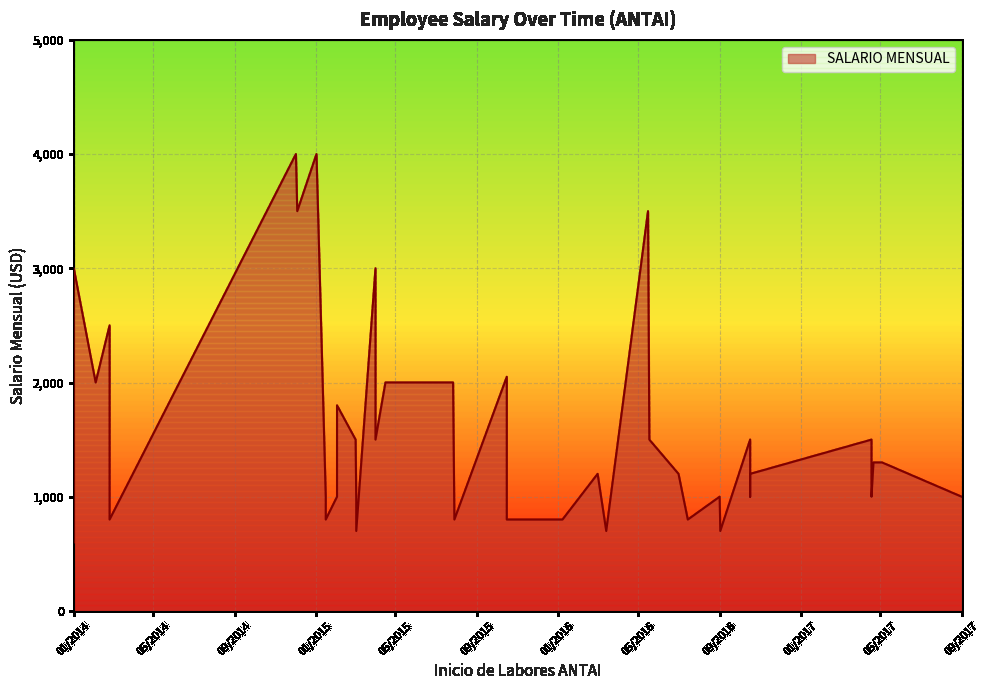

The chart shows a value of 1936 at 16/05/2016. True or false?

False